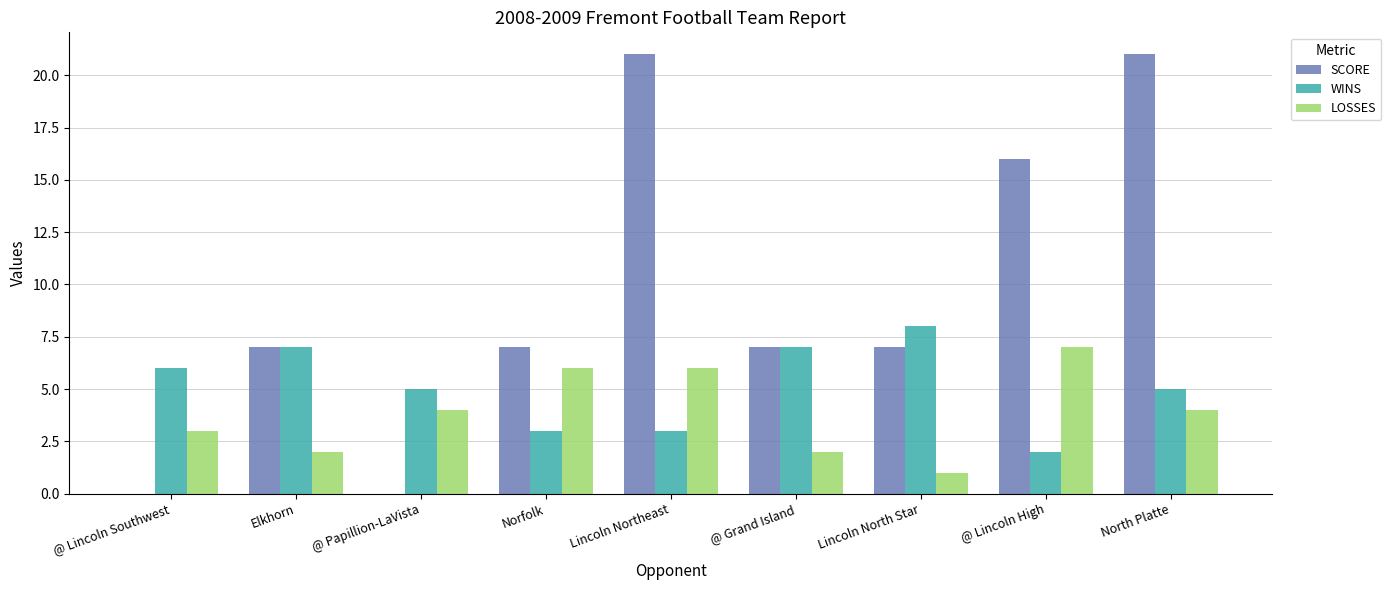

Are the bars grouped side by side (vs. stacked)?

Yes